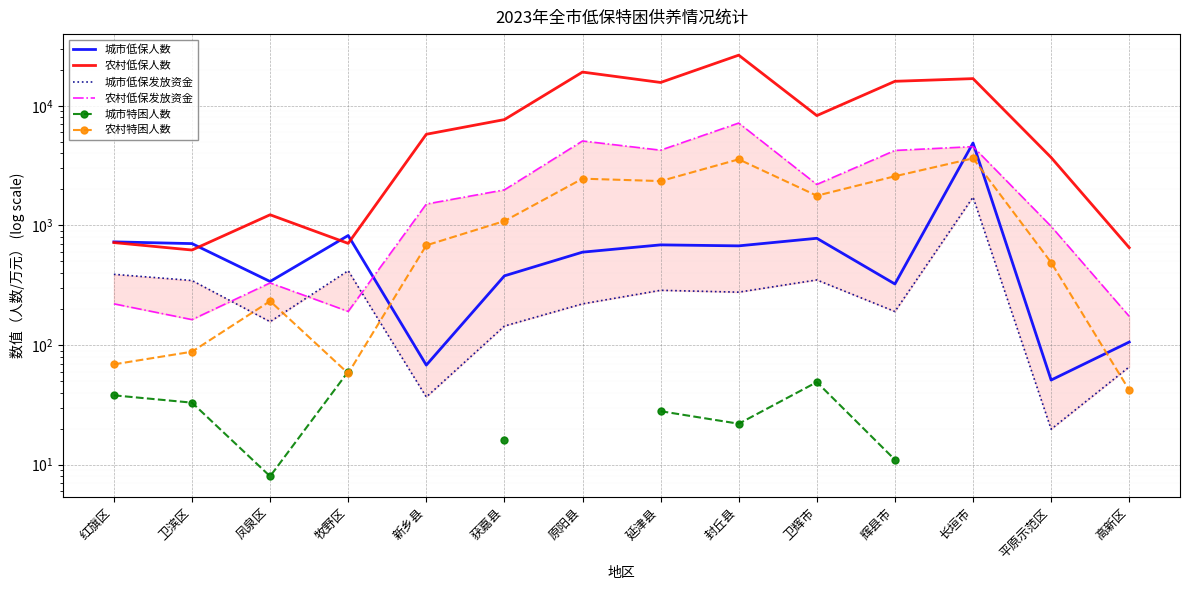

Rank the series at 卫辉市 from lowest to highest value.

城市特困人数, 城市低保发放资金, 城市低保人数, 农村特困人数, 农村低保发放资金, 农村低保人数